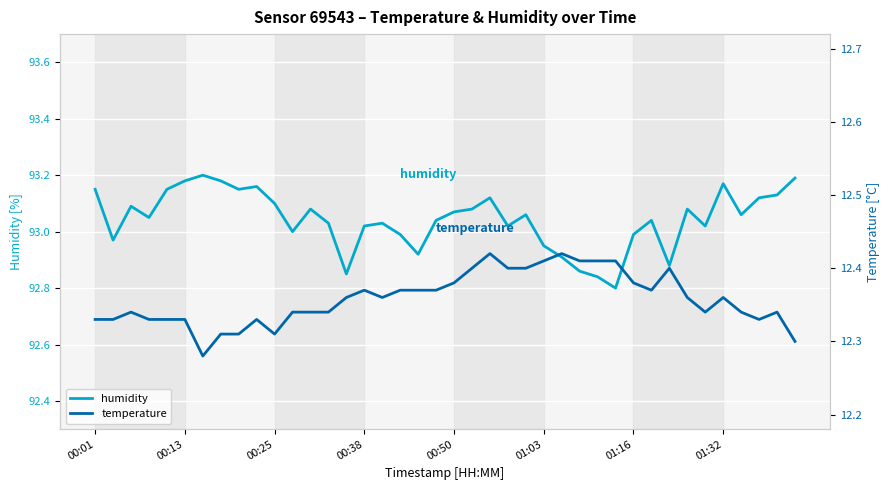

How many distinct data groups are displayed?

2